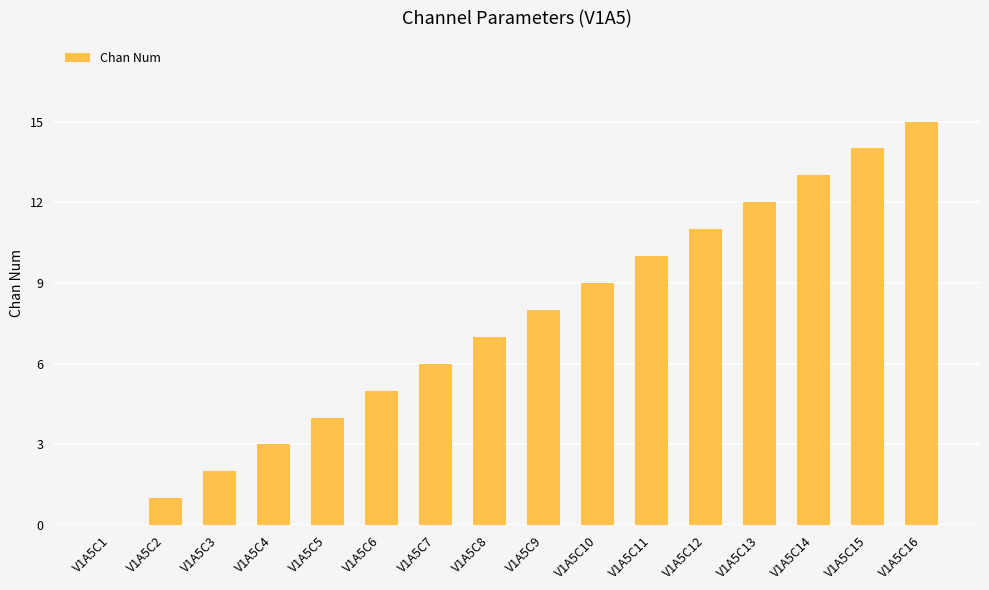

What is the sum of all values?

120